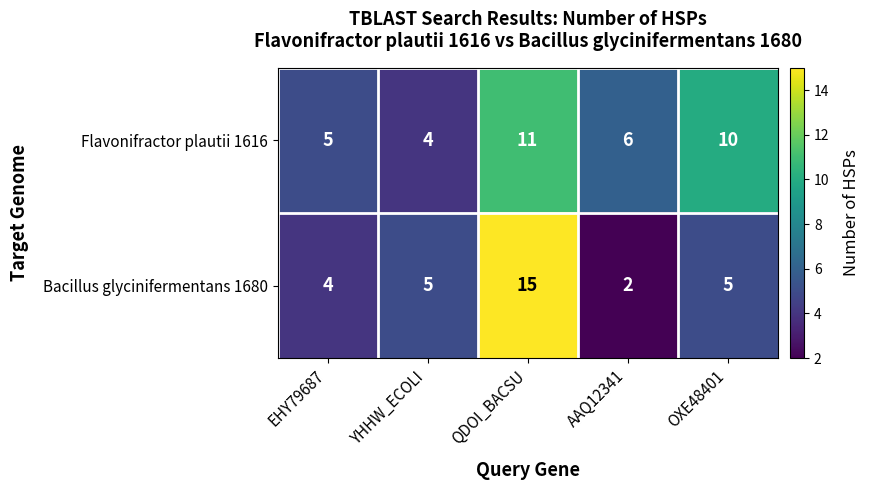

Which series has the widest spread of values?

Bacillus glycinifermentans 1680